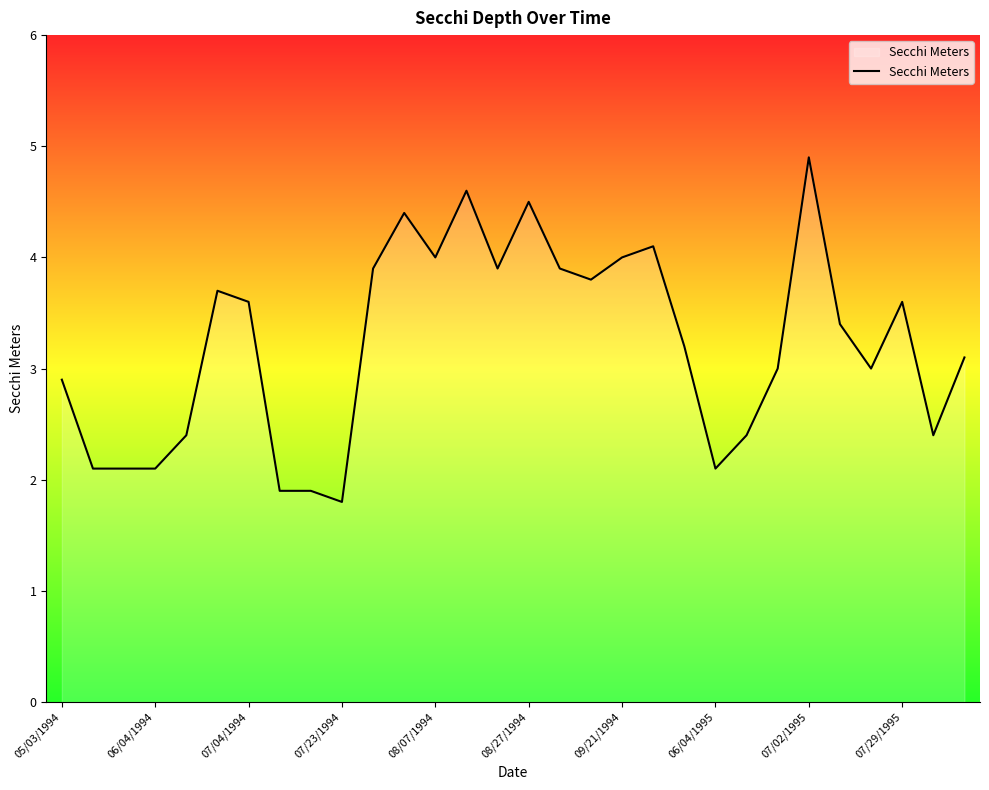

What is the minimum value shown in the chart?

1.8